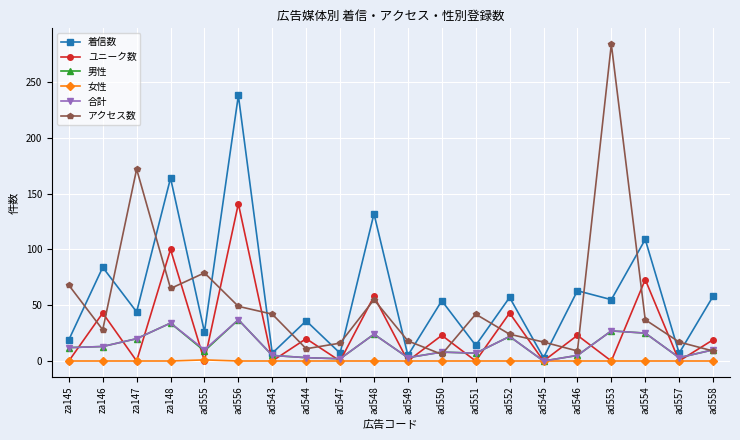

How many series are shown in this chart?

6